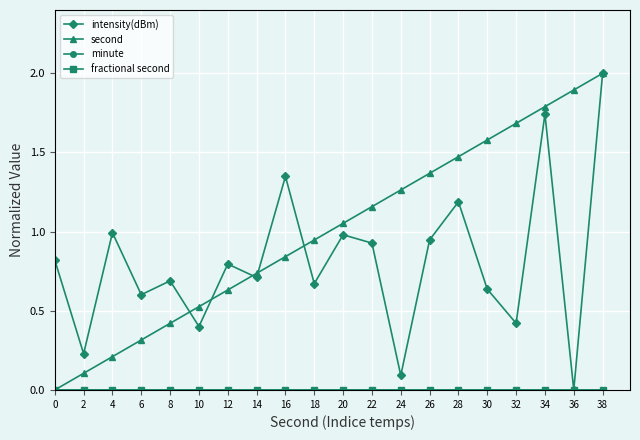

Does the chart have visible grid lines?

Yes